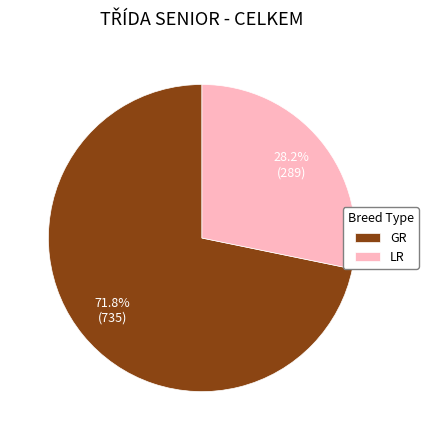

What is the total percentage of GR and LR?

100.0%